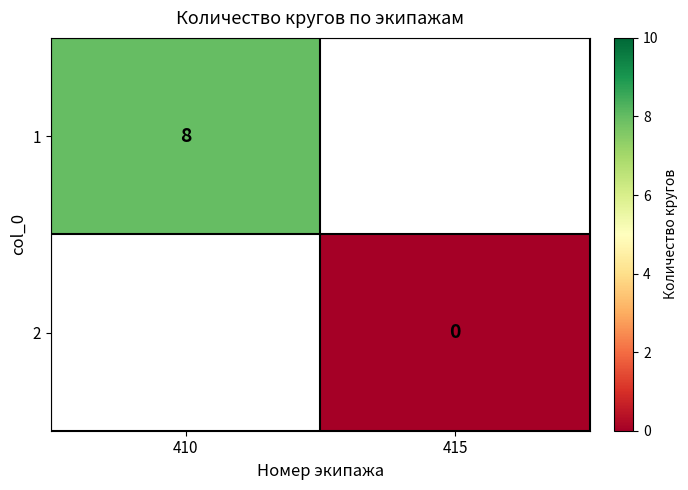

The 1 series shows 10 at 410. True or false?

False